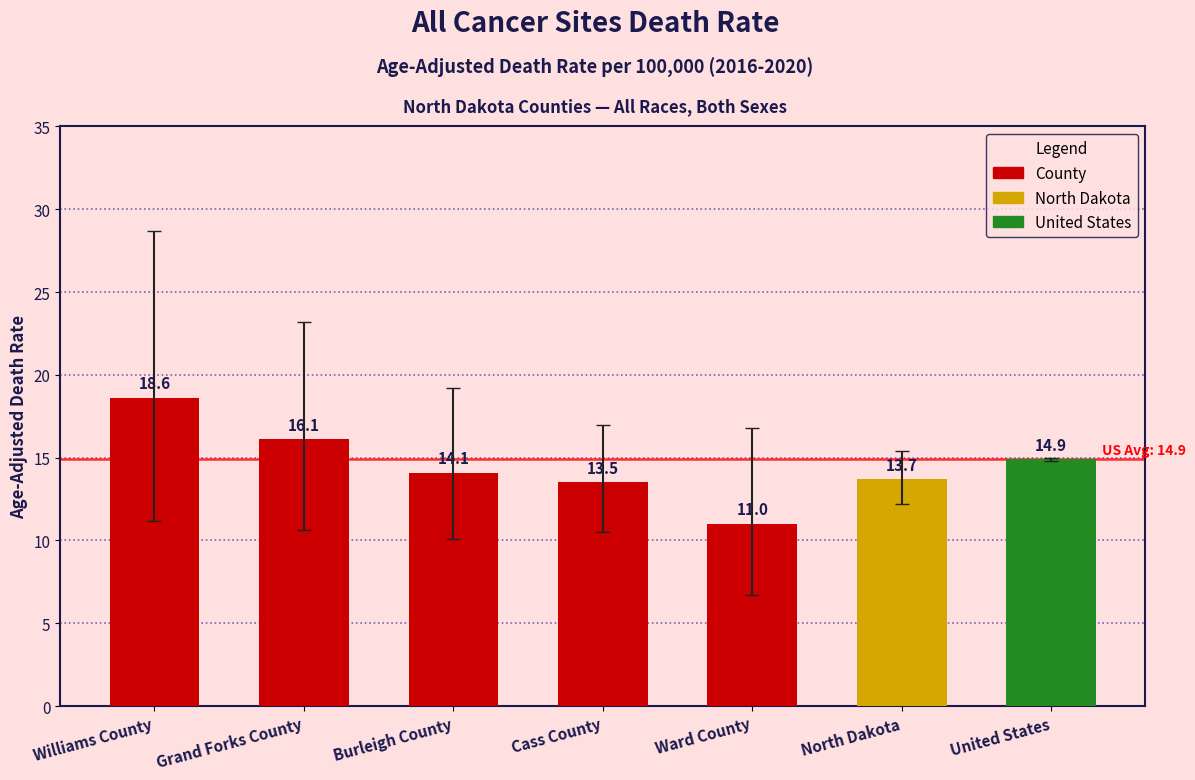

What is the label of the 1st bar from the right?

United States